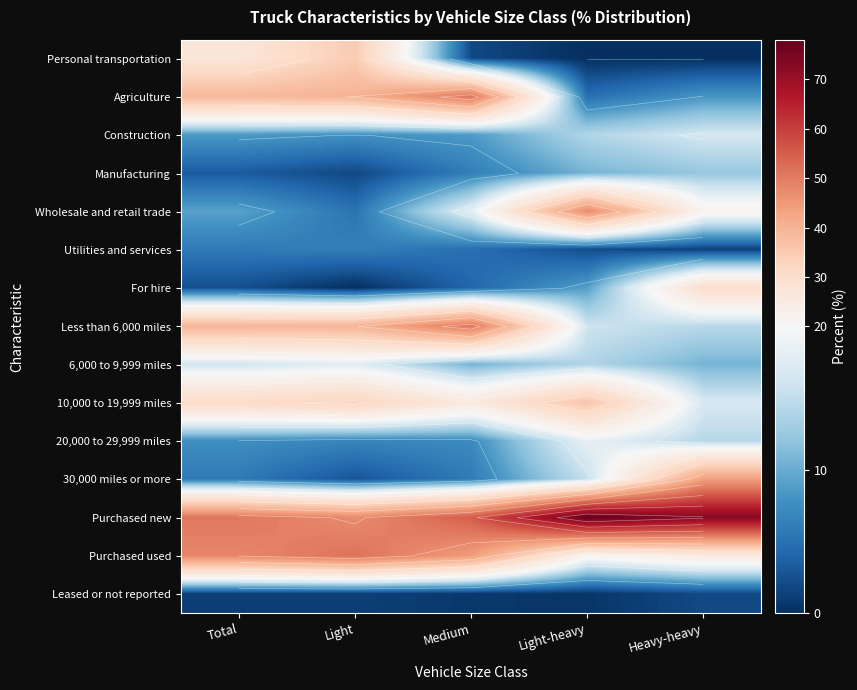

What is the total value across all series at Total?

295.4